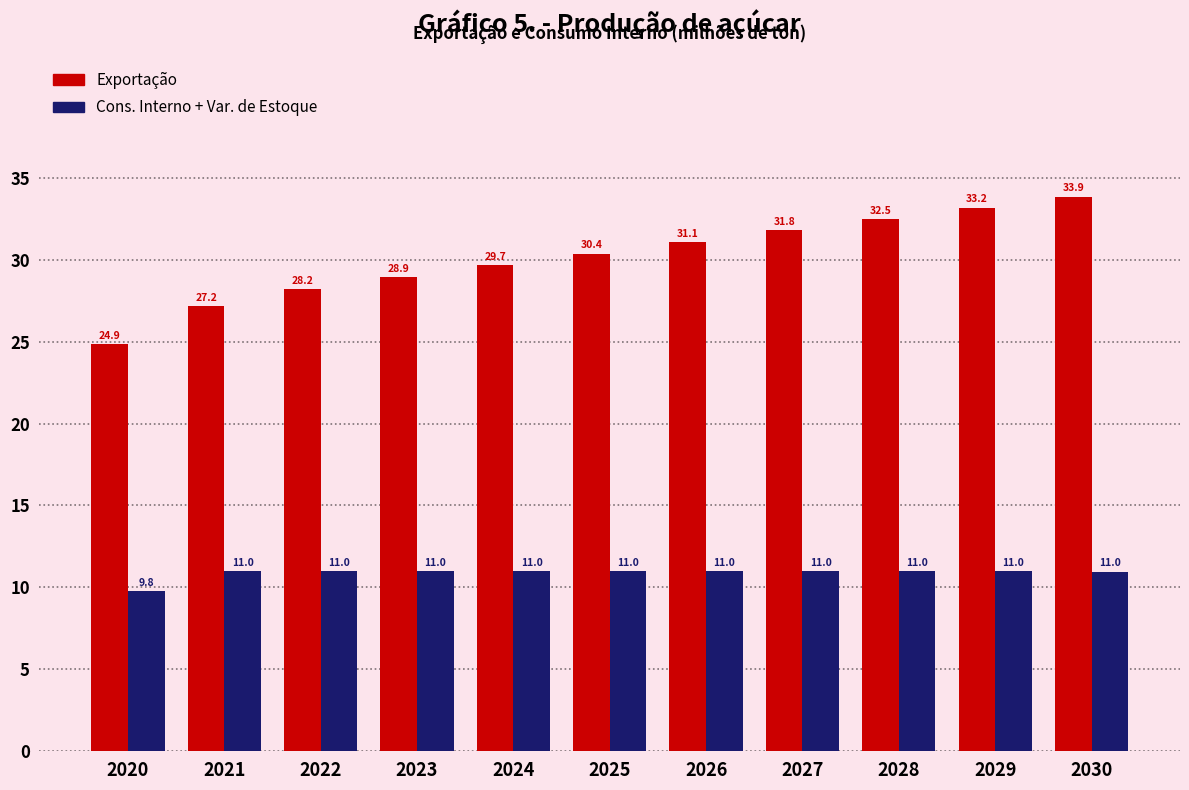

Rank the series by their maximum value, from highest to lowest.

Exportação, Cons. Interno + Var. de Estoque